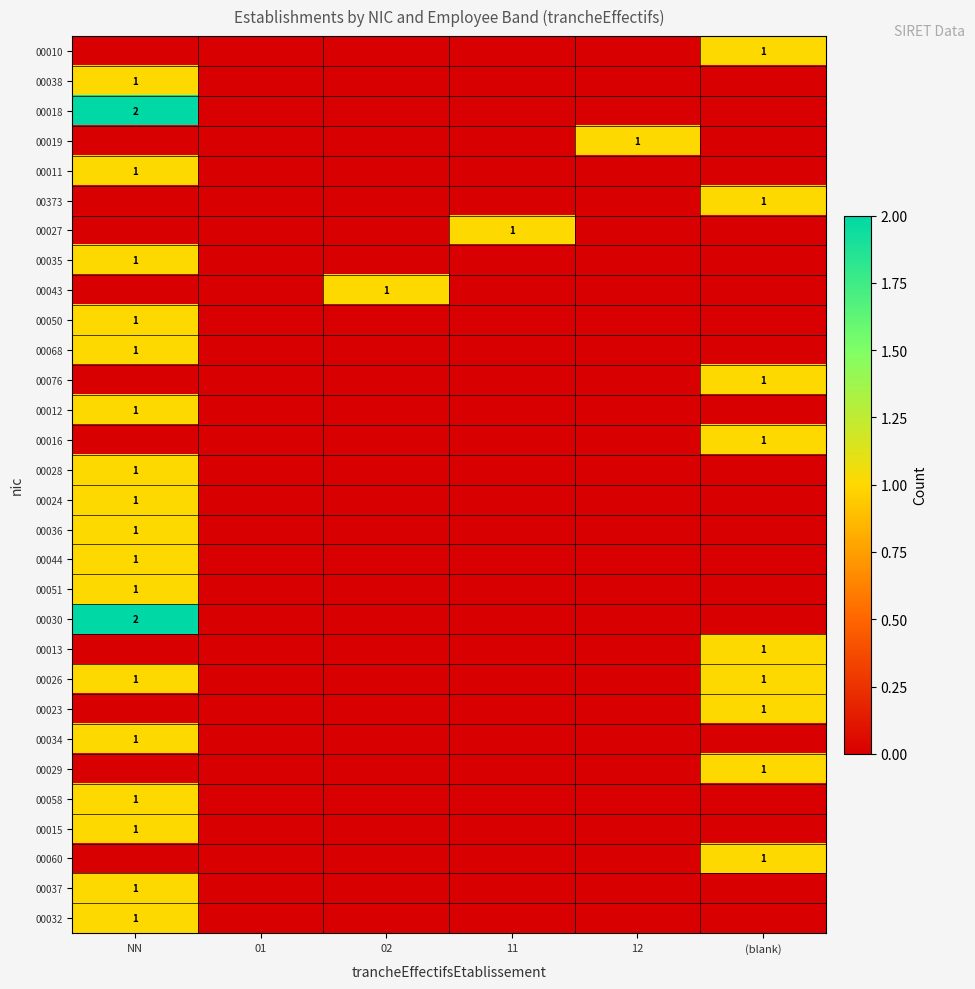

At how many categories does at least one series exceed 1?

1